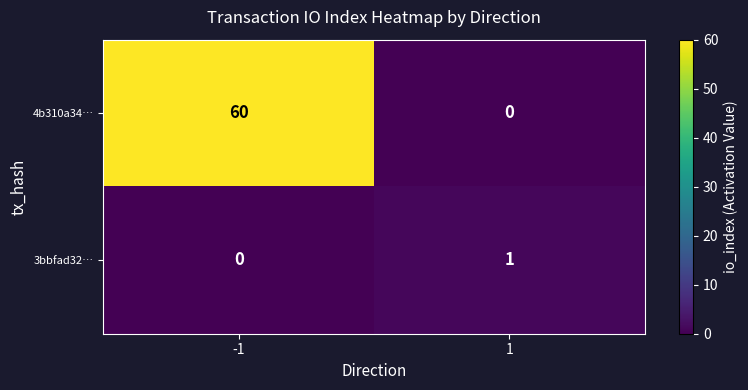

Reading right to left, extract all data points from this chart.

4b310a34…: 0	60
3bbfad32…: 1	0